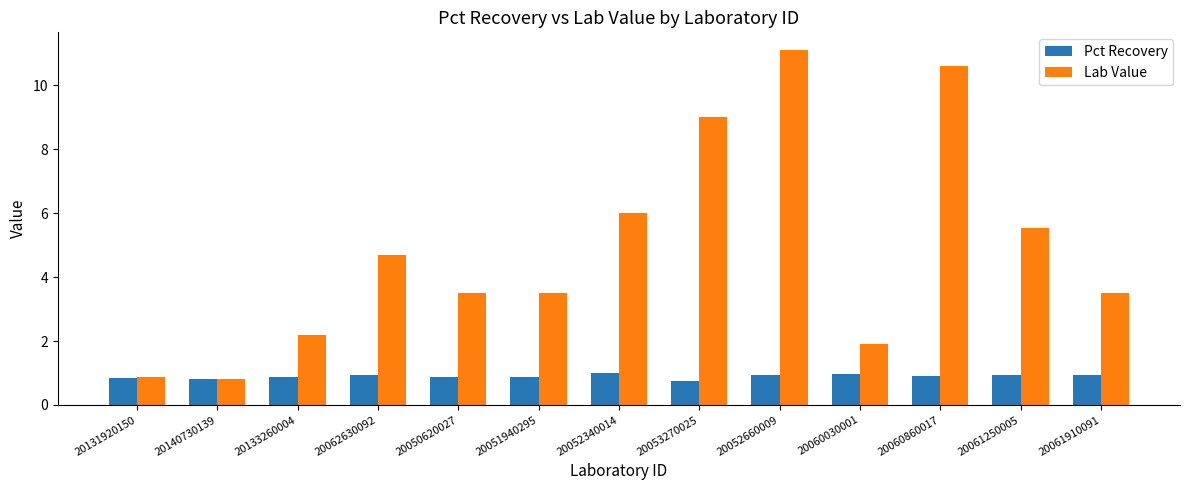

At which category is the sum across all series the highest?

20052660009